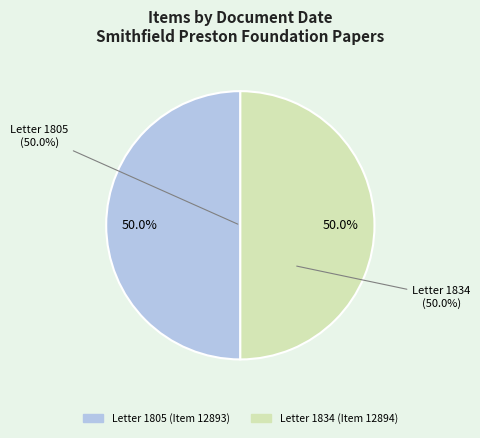

Which has a higher value, Document (1805) or Document (1834)?

Document (1834)